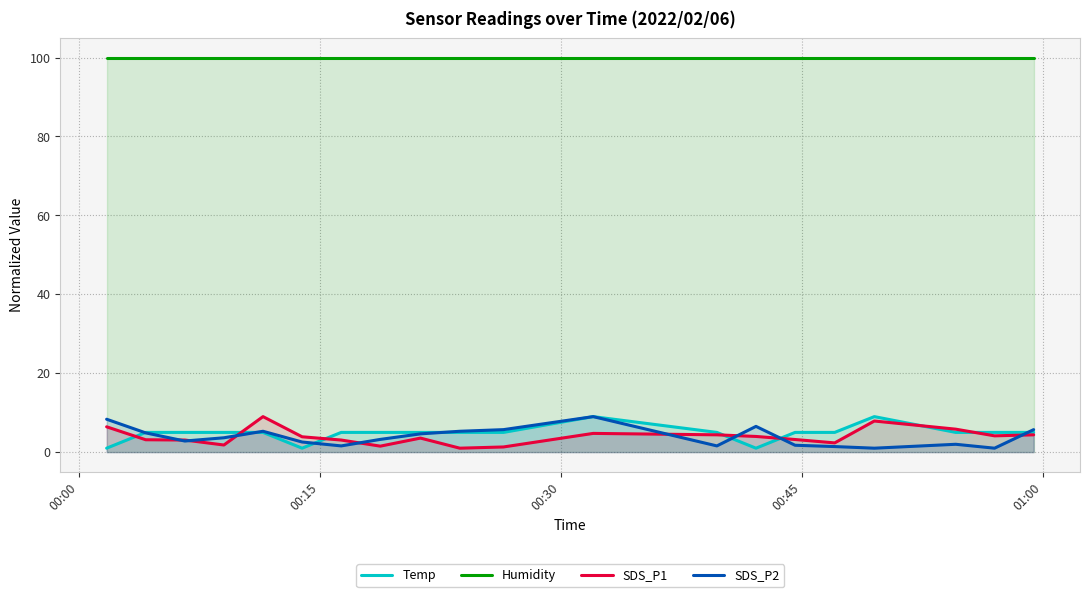

True or false: SDS_P1 and Humidity intersect in this chart.

False